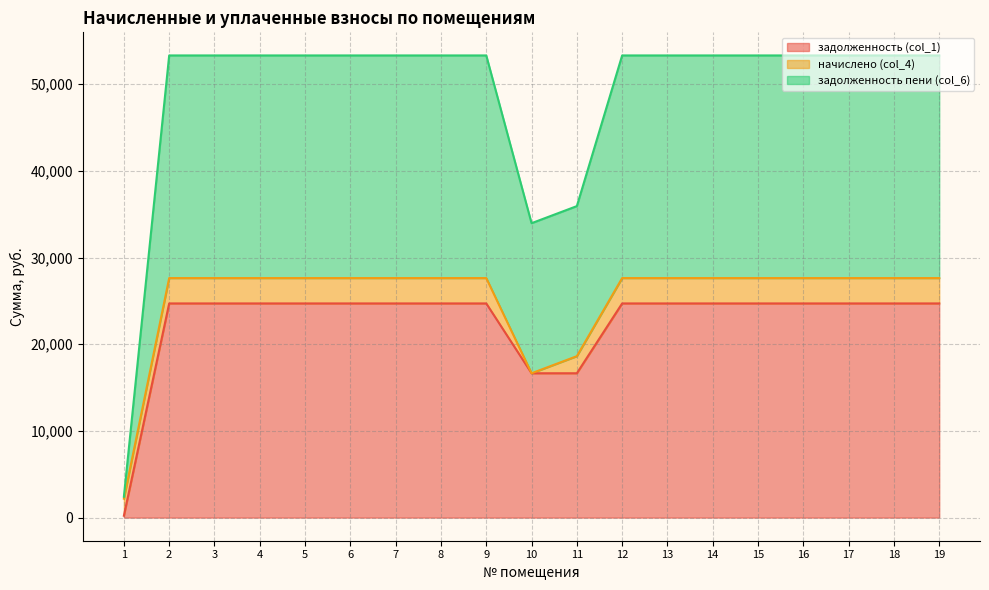

What is the total value across all series at 4?

53328.0